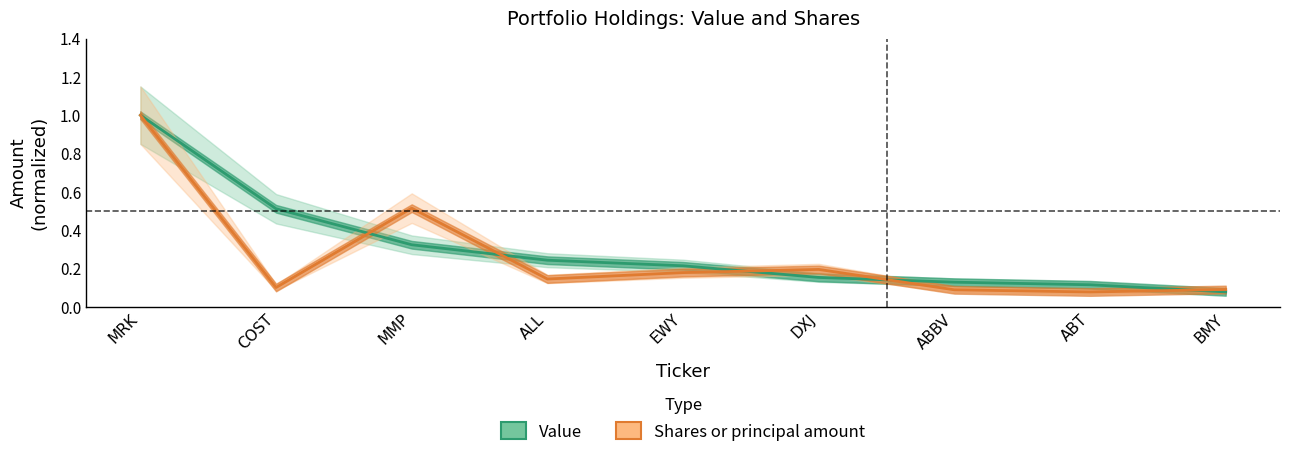

Is this an area chart (filled region under the line)?

No